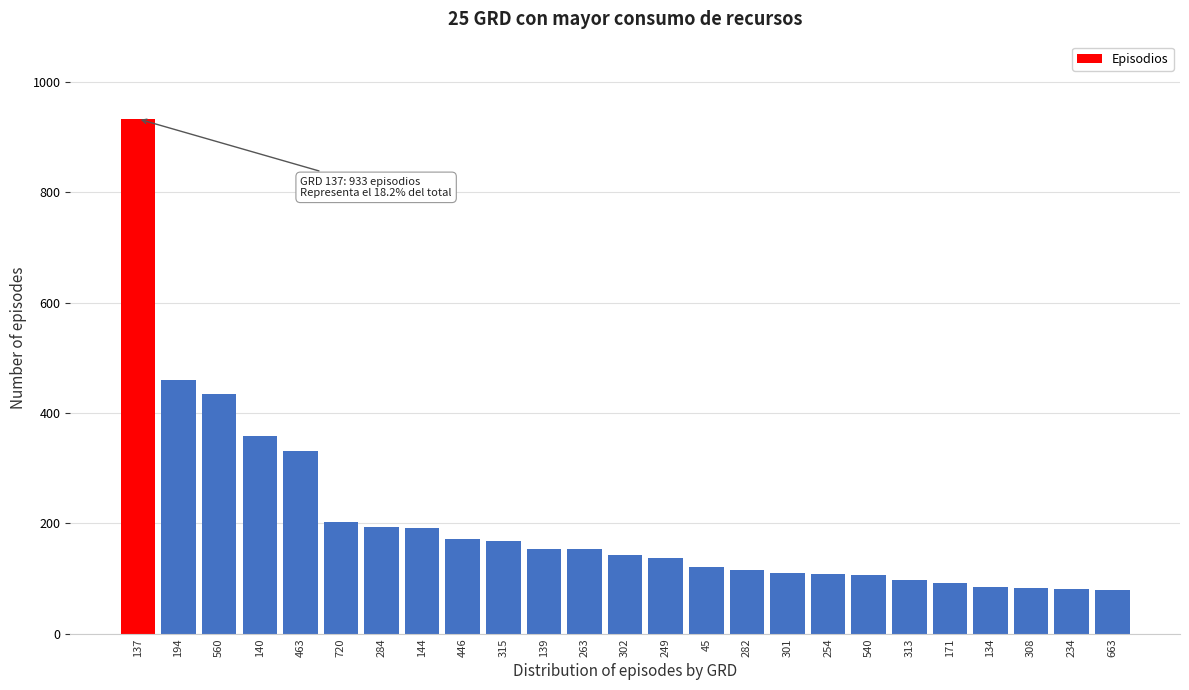

At which category does the chart reach its peak across all series?

137